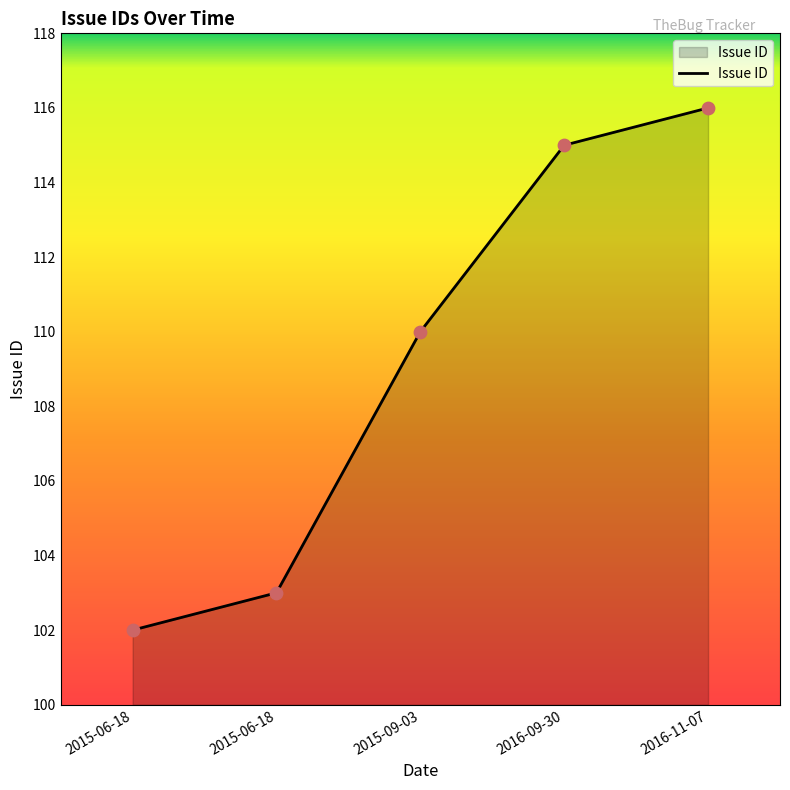

What is the change in value from 2015-06-18 to 2016-09-30?

+12